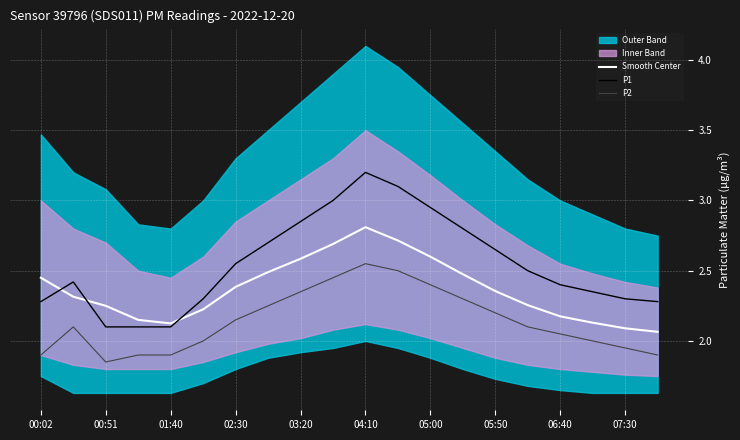

The value of P2 at 05:00 is 3.3. True or false?

False